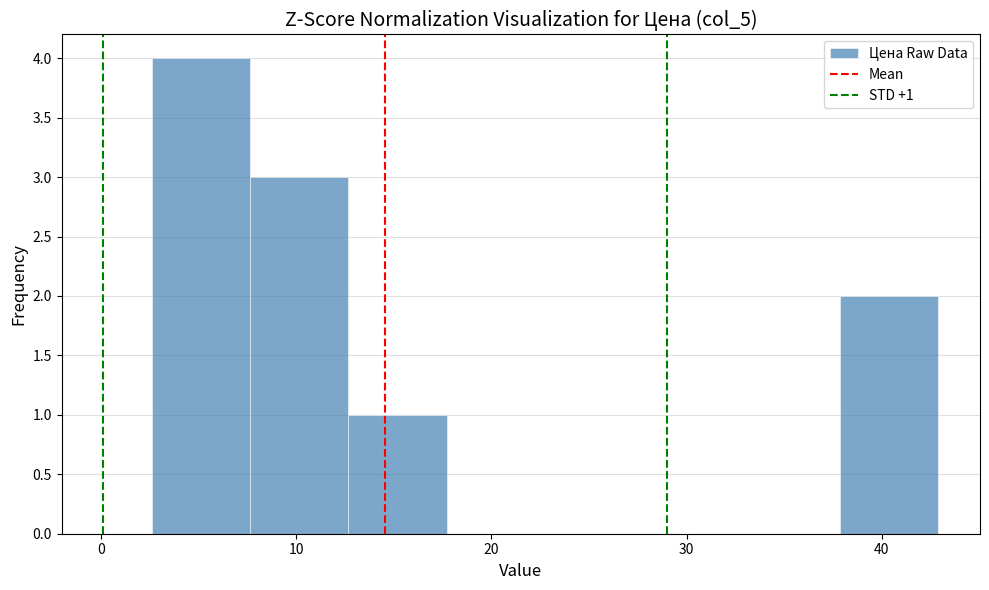

Which range on the x-axis has the tallest bar?

3 to 8